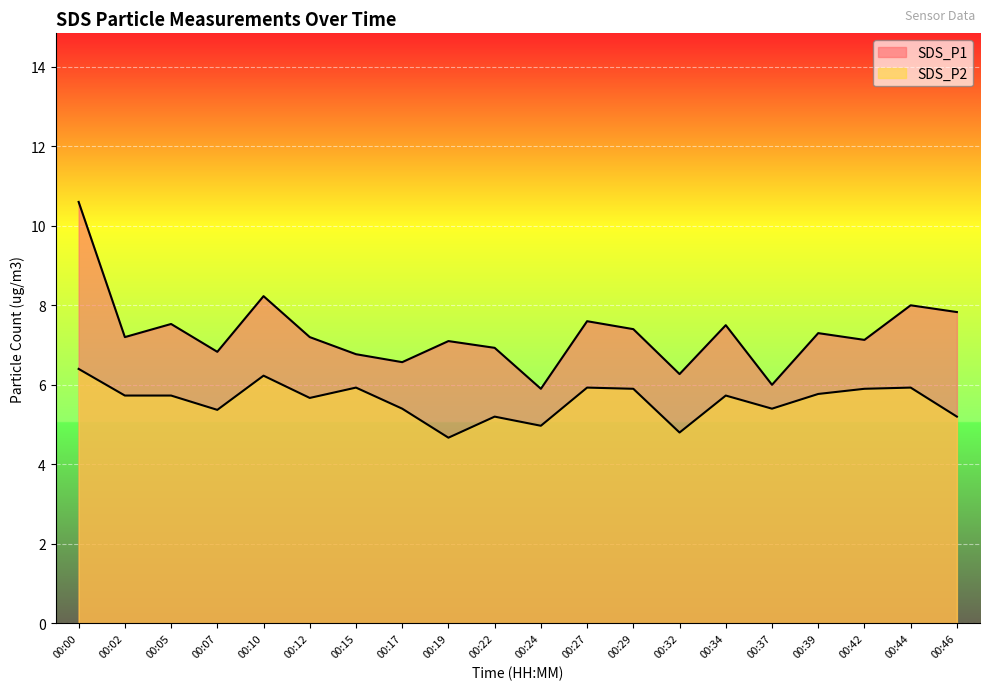

What are all the series names shown in the legend?

SDS_P1, SDS_P2